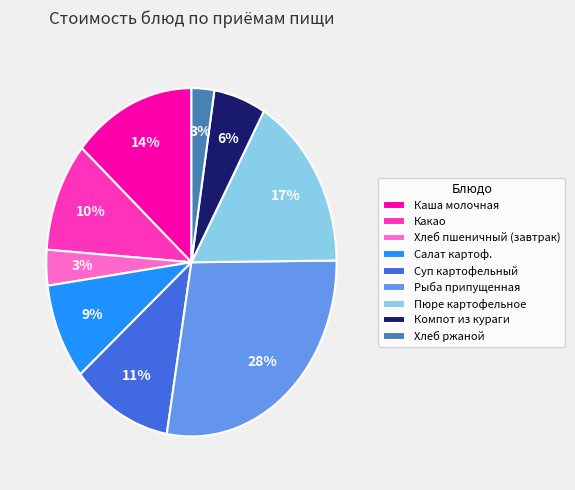

Count the number of slices in the pie.

9